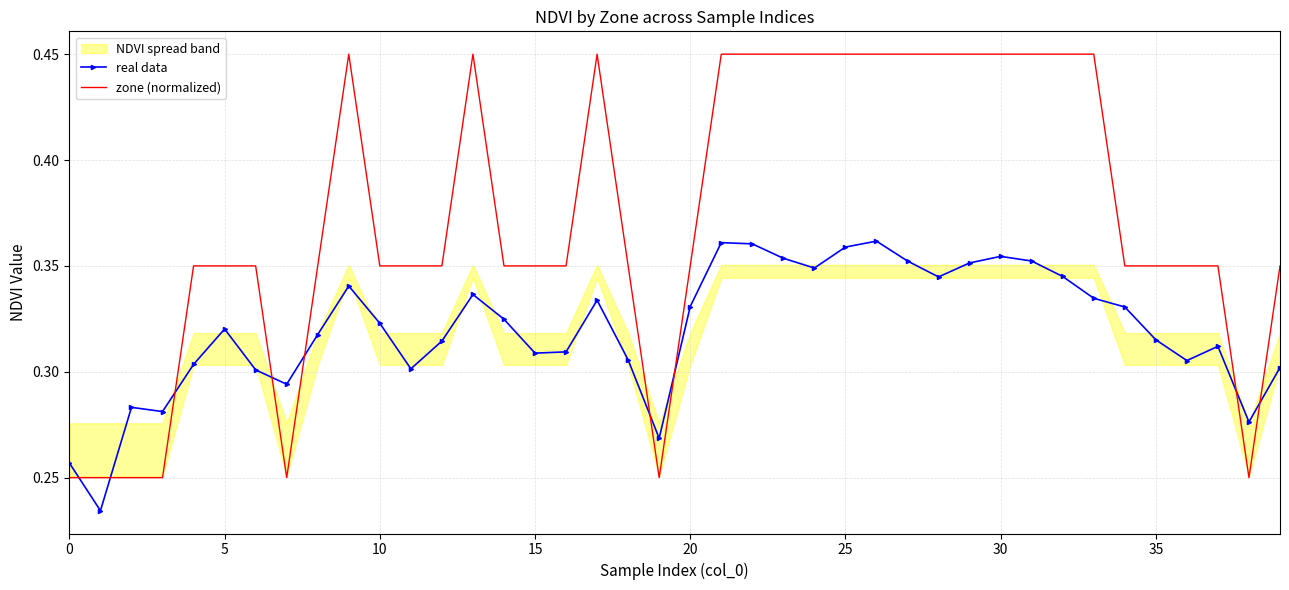

What is the total value across all series at 20?

0.7